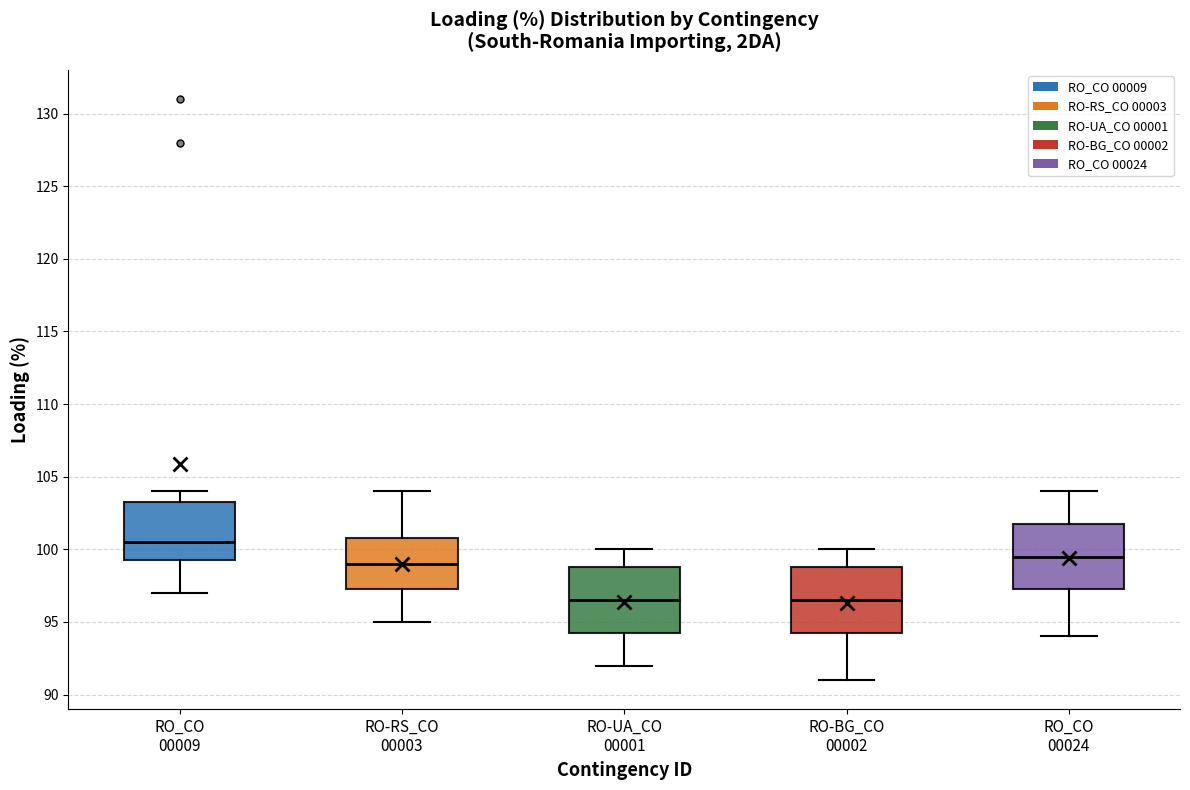

Reading left to right, read every box against the y-axis: the position of its median line, the range the box covers, and the ends of its whiskers. The values are not printed on the chart, so give them approximately, as read against the axis.

RO_CO 00009: median 100.5, box 99.5 to 103.5, whiskers 97.0 to 104.0
RO-RS_CO 00003: median 99.0, box 97.5 to 101.0, whiskers 95.0 to 104.0
RO-UA_CO 00001: median 96.5, box 94.5 to 99.0, whiskers 92.0 to 100.0
RO-BG_CO 00002: median 96.5, box 94.5 to 99.0, whiskers 91.0 to 100.0
RO_CO 00024: median 99.5, box 97.5 to 102.0, whiskers 94.0 to 104.0